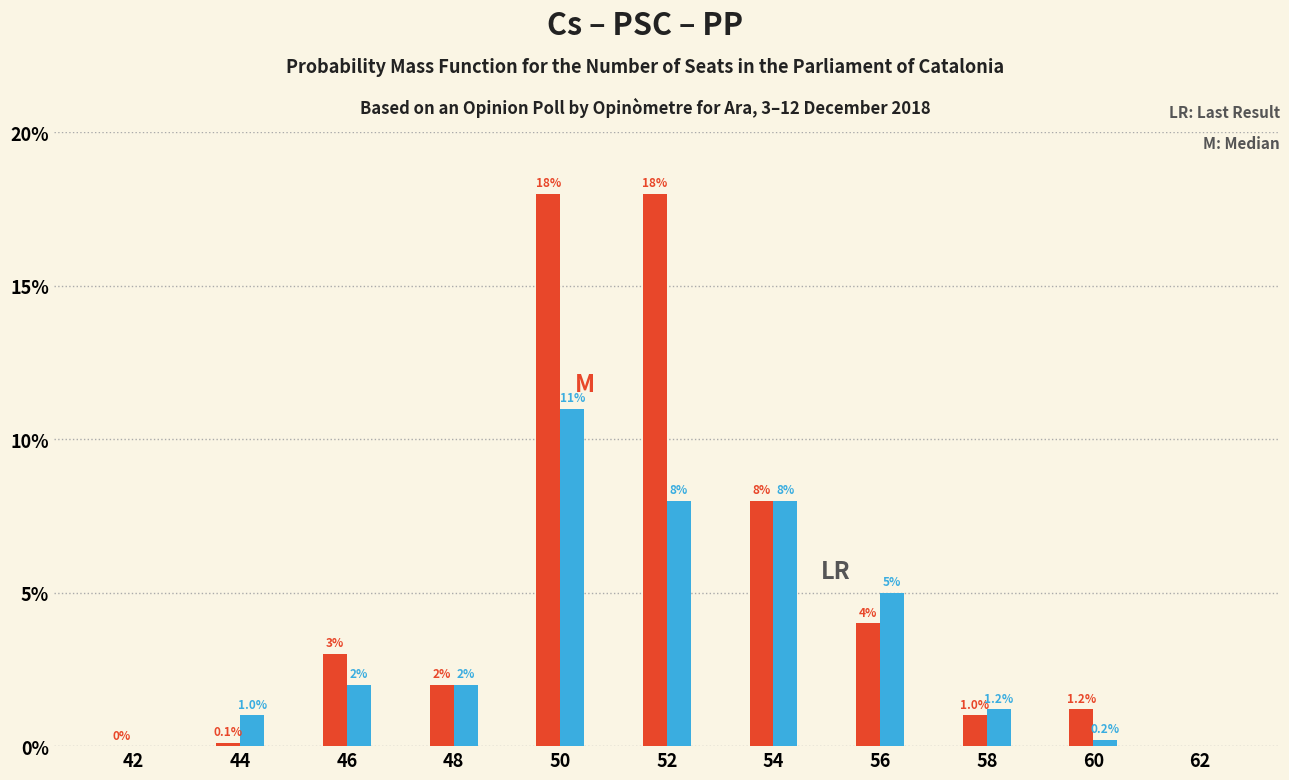

At which category is the sum across all series the highest?

50